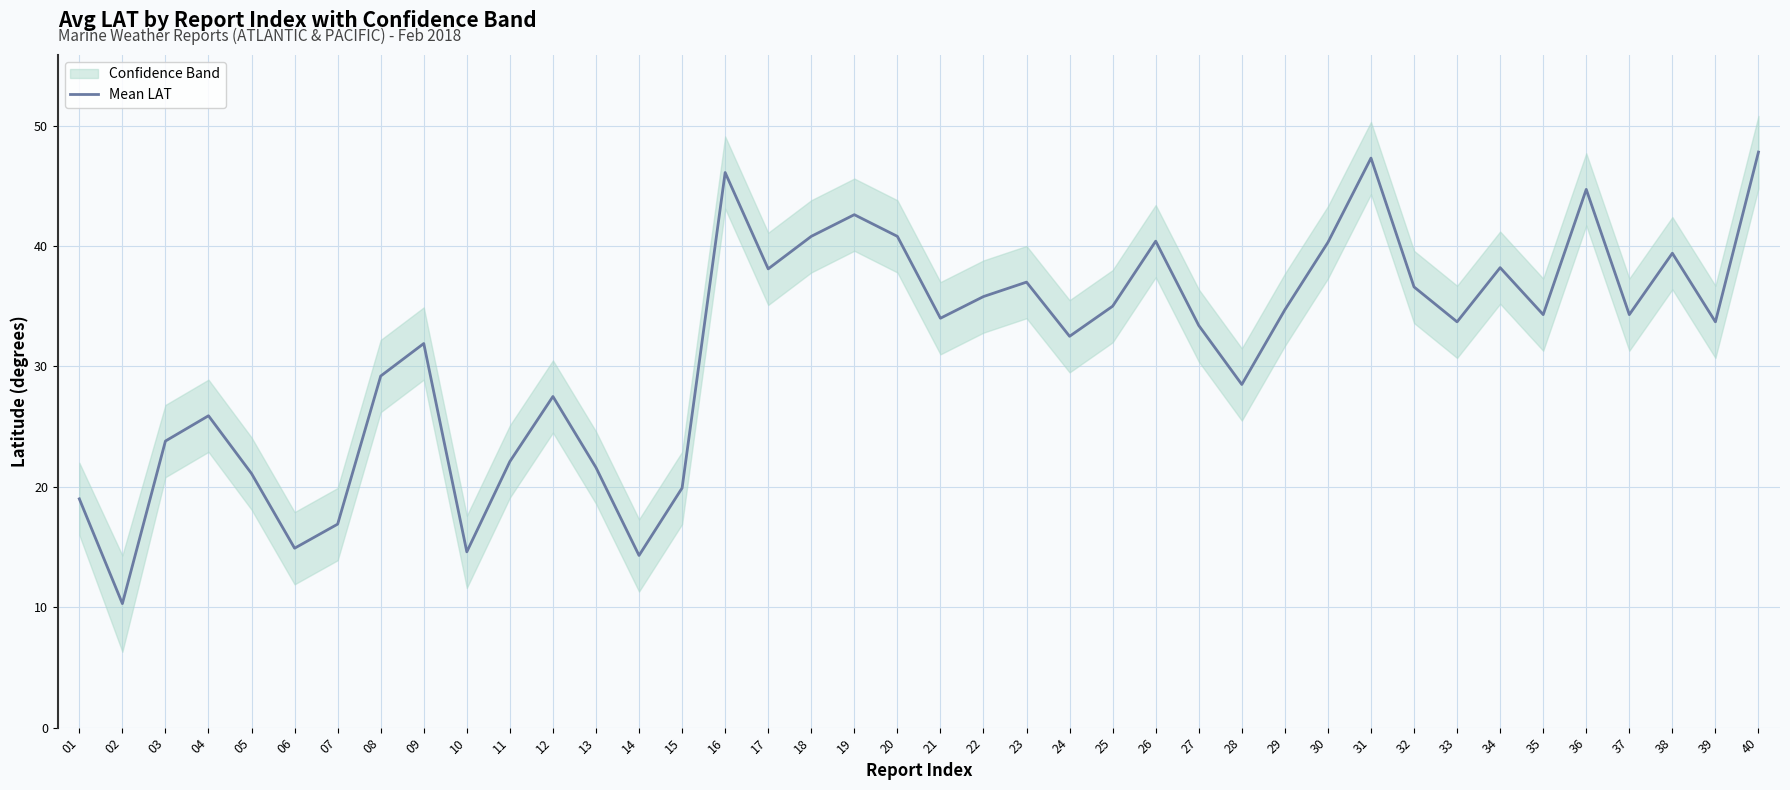

Reading right to left, what are all the values shown in this chart?

47.8	33.7	39.4	34.3	44.7	34.3	38.2	33.7	36.6	47.3	40.3	34.7	28.5	33.4	40.4	35.0	32.5	37.0	35.8	34.0	40.8	42.6	40.8	38.1	46.1	19.9	14.3	21.6	27.5	22.1	14.6	31.9	29.2	16.9	14.9	21.1	25.9	23.8	10.3	19.0